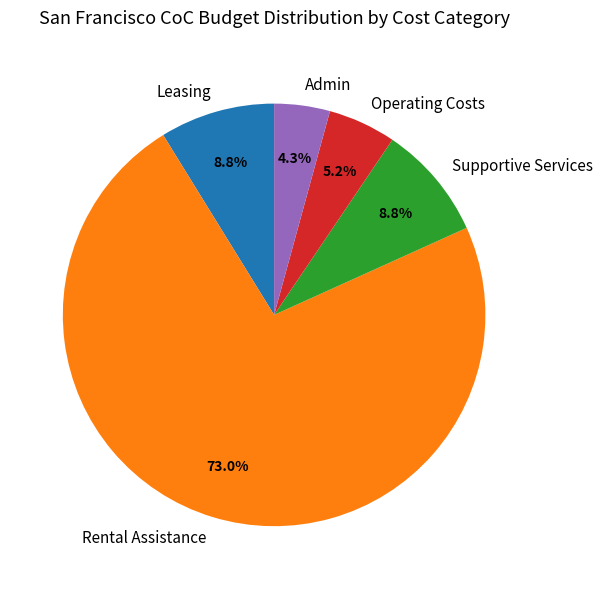

Approximately how many times larger is the value at Operating Costs compared to Leasing?

0.6